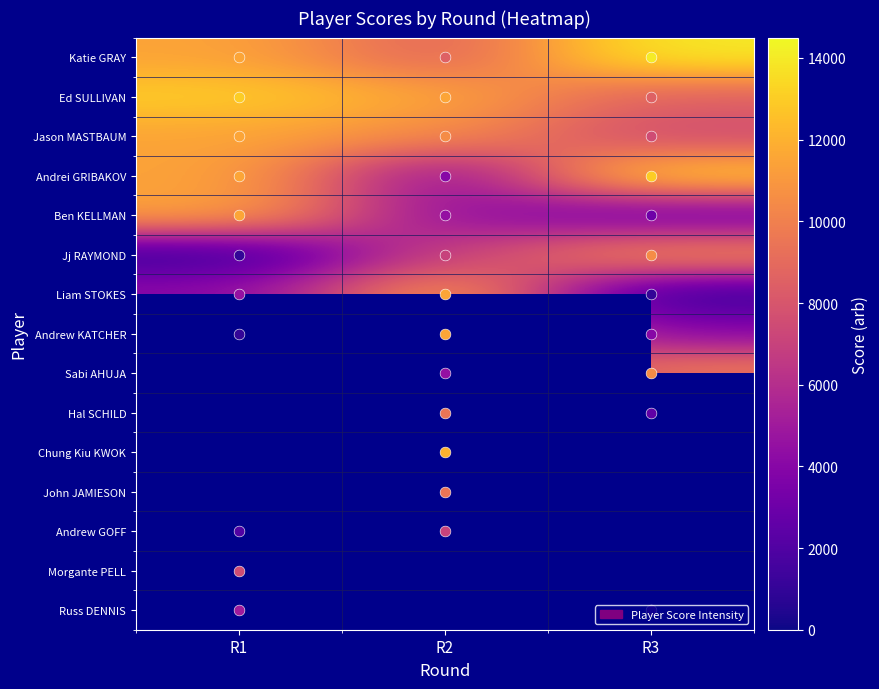

Which series has the widest spread of values?

Liam STOKES